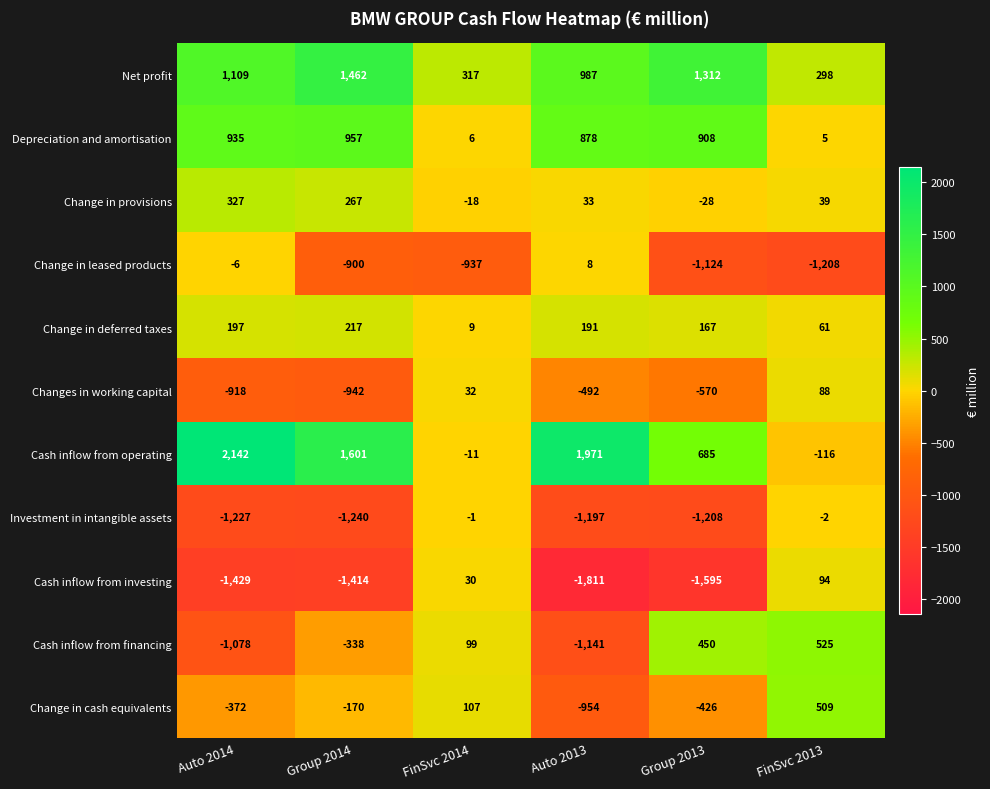

Count the number of data series in this chart.

11